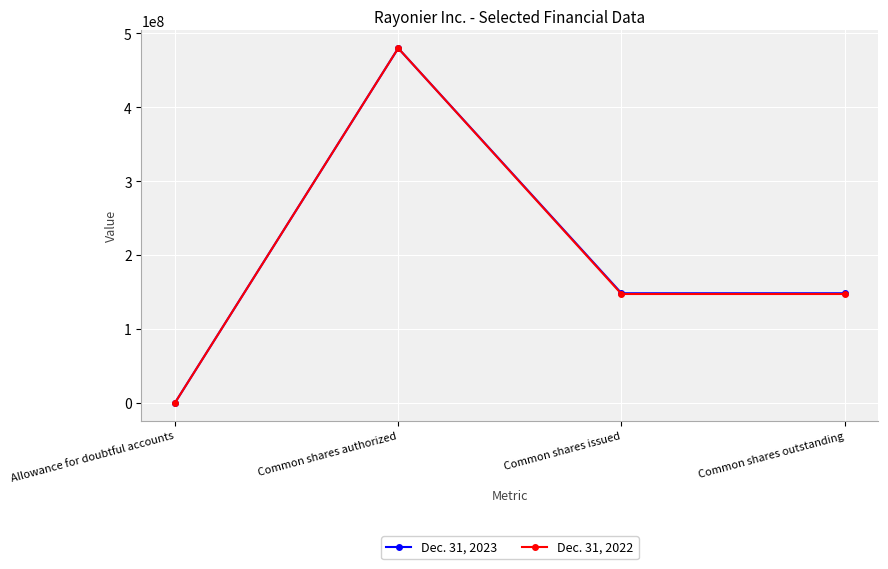

At which category is the sum across all series the highest?

Common shares authorized